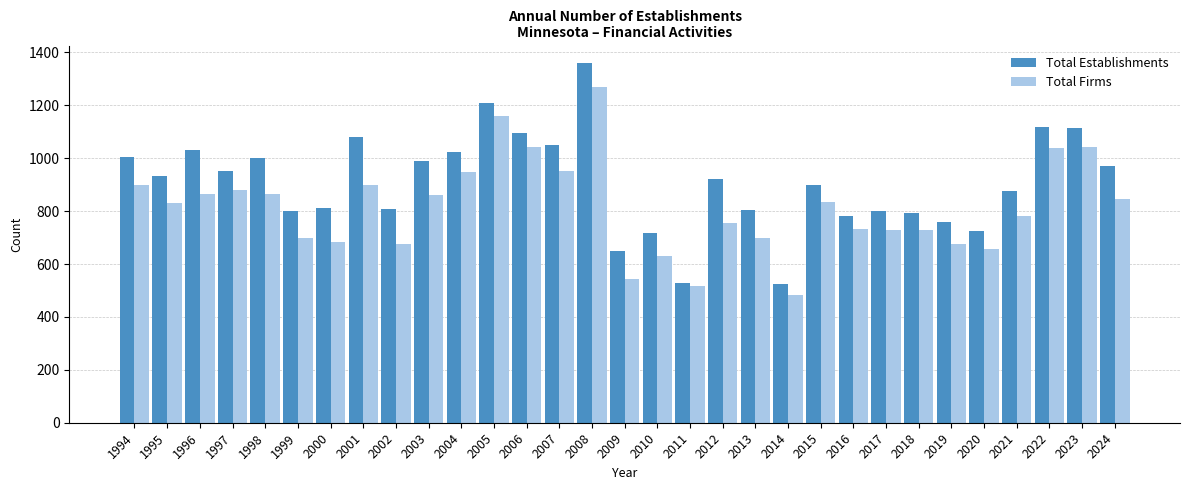

What is the maximum value for Total Establishments?

1358